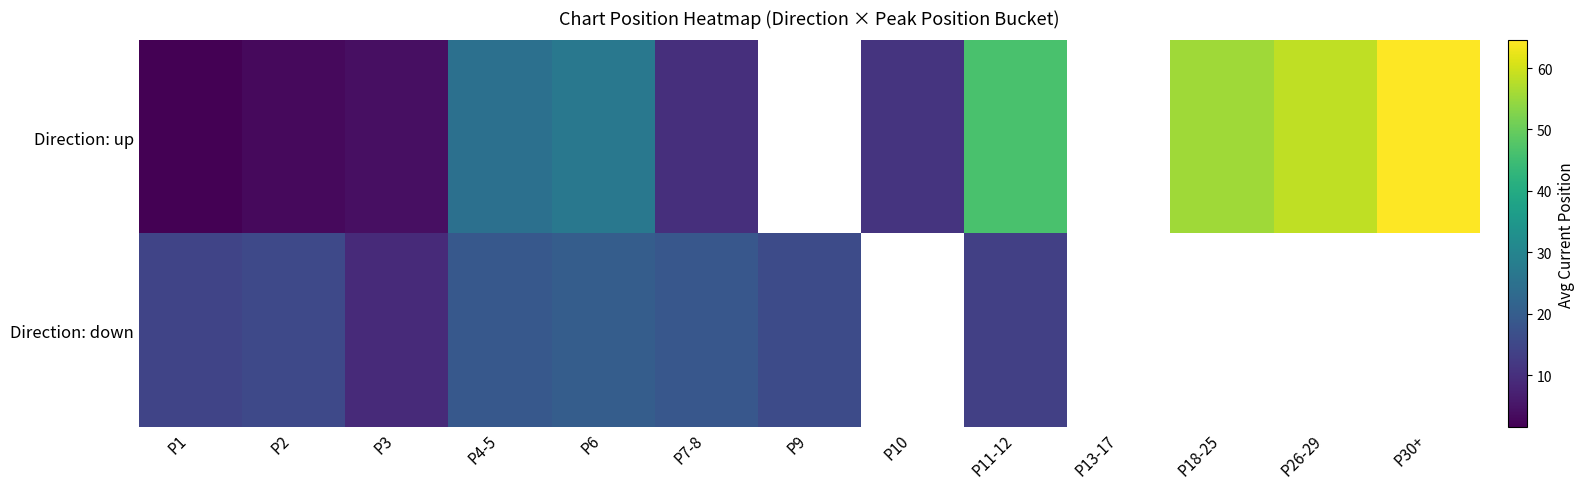

The value of Direction: up at P4-5 is 10.9. True or false?

False